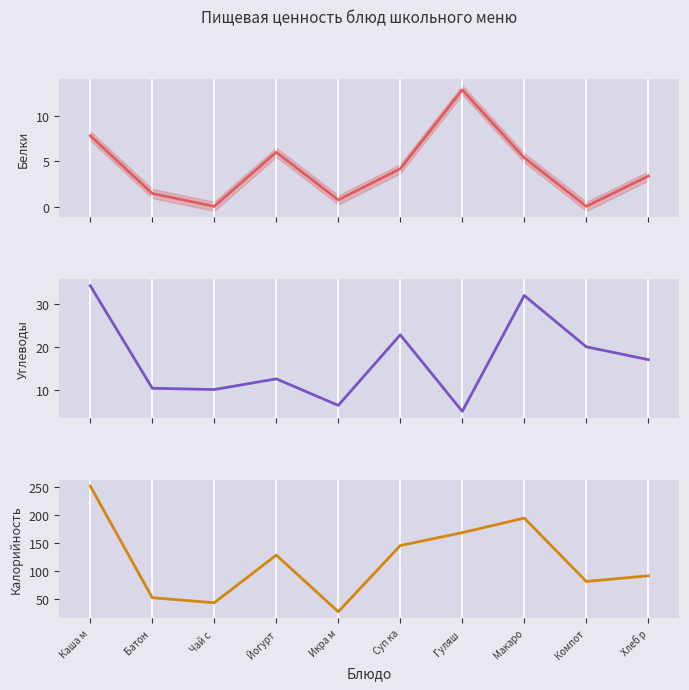

Is it true that Калорийность equals 251.0 at Каша м?

True